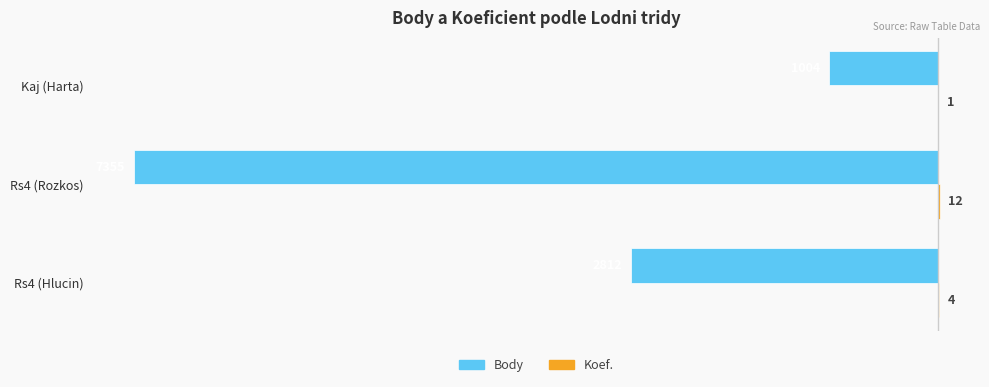

Which series has the largest range (max minus min)?

Body